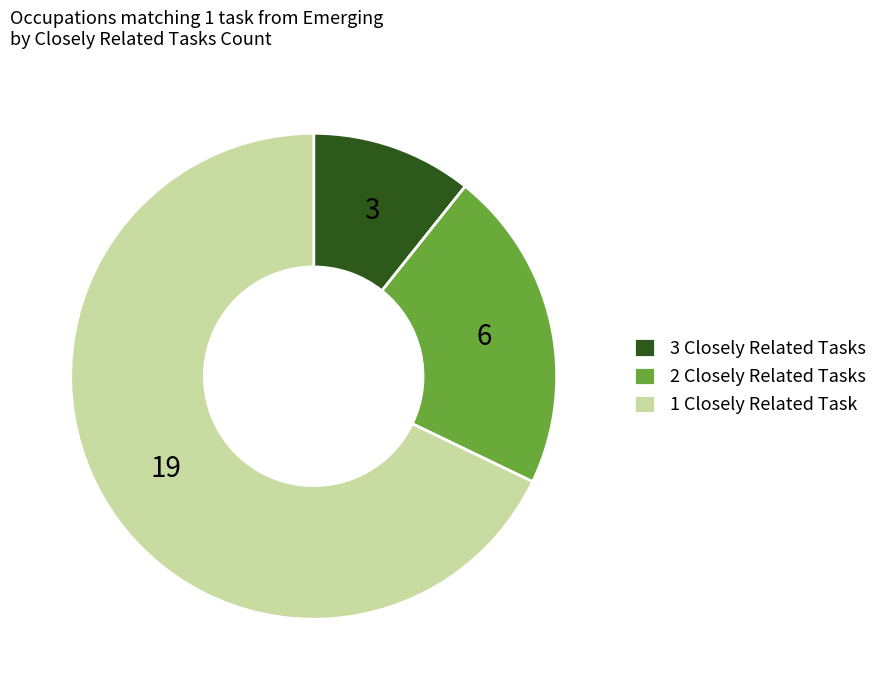

Combined, do 2 Closely Related Tasks and 3 Closely Related Tasks account for over 50%?

No